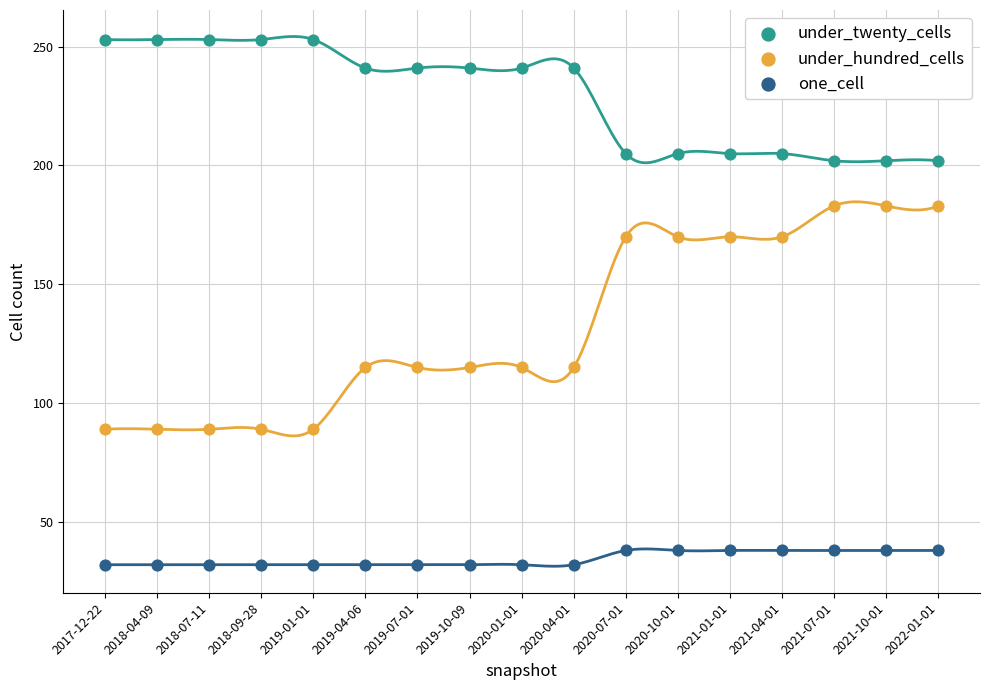

Which series reaches the maximum Y coordinate?

under_twenty_cells